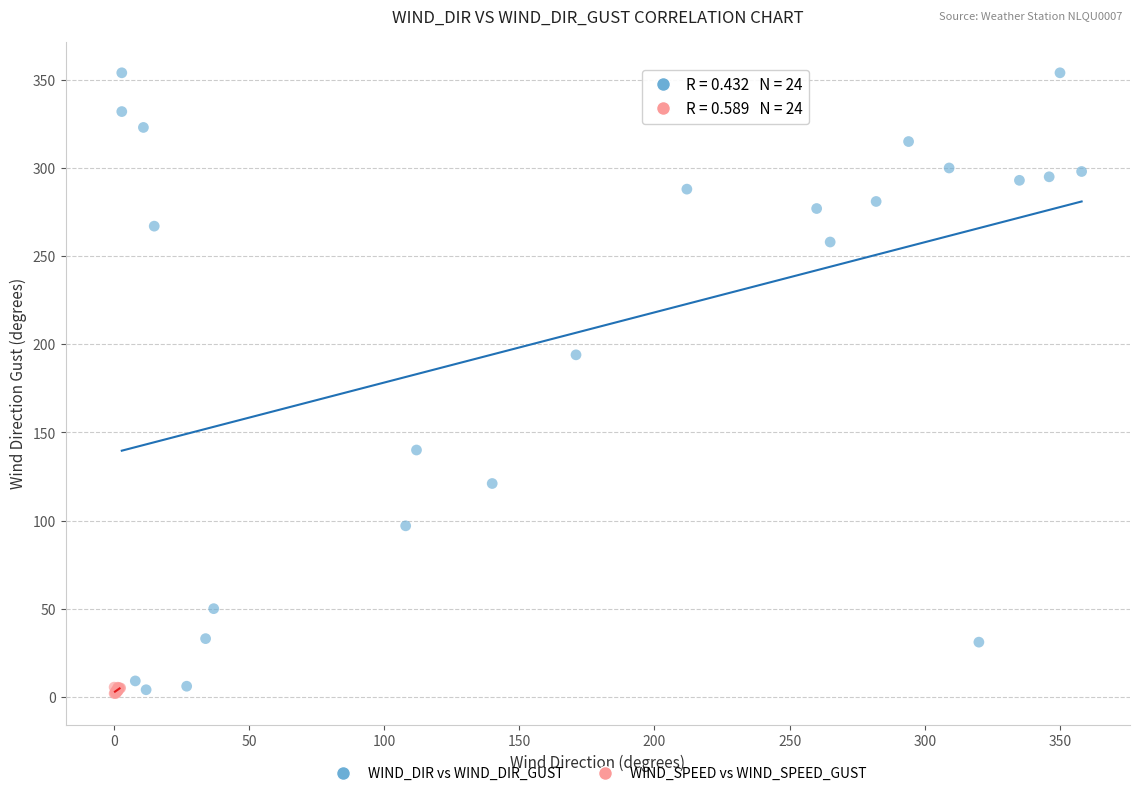

What are all the series names shown in the legend?

WIND_DIR vs WIND_DIR_GUST, WIND_SPEED vs WIND_SPEED_GUST